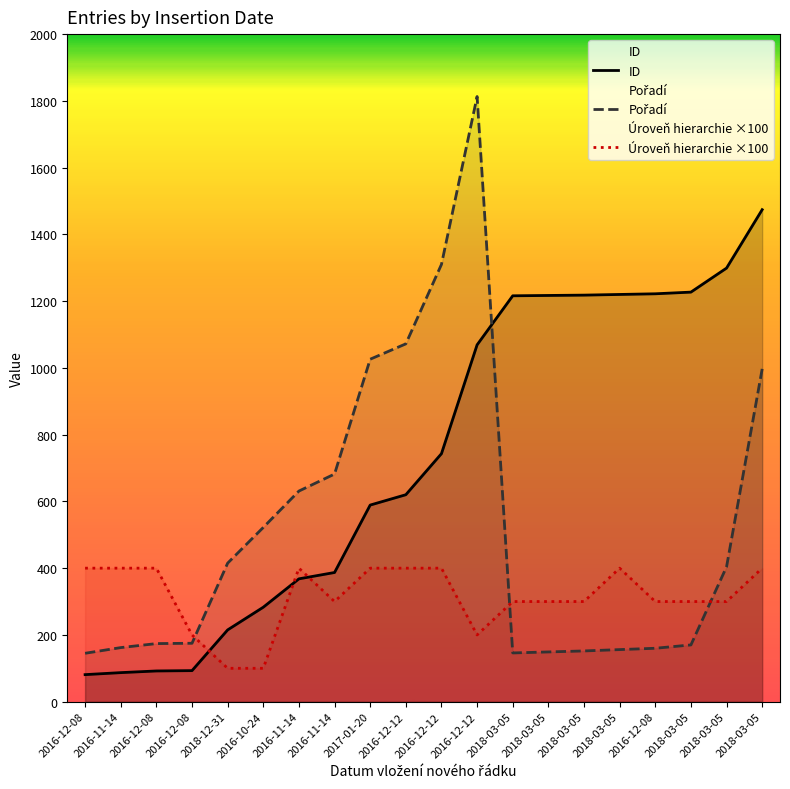

True or false: ID has more than 1 interior local peaks.

False